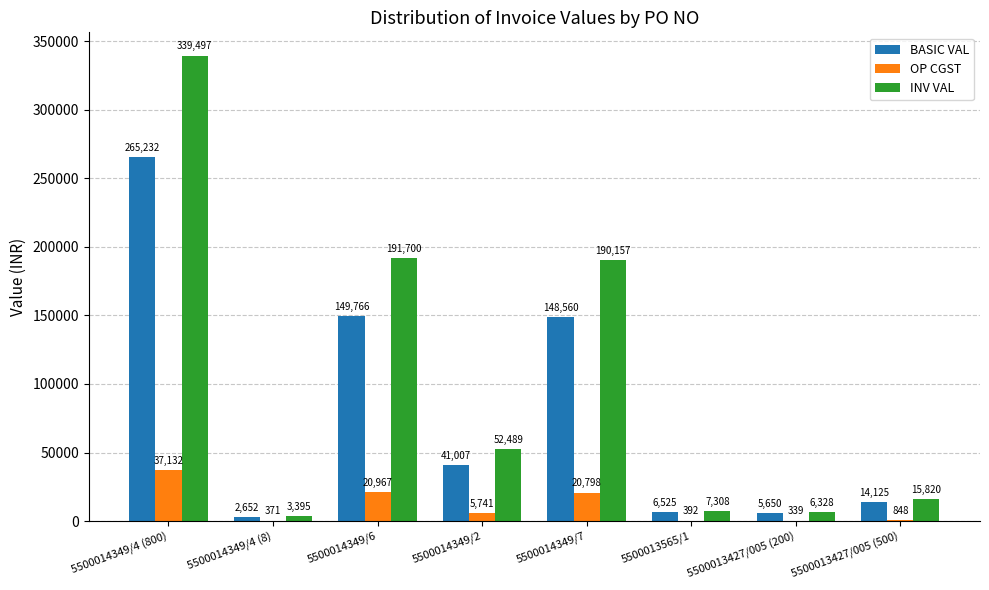

Between 5500014349/7 and 5500013427/005 (500), which series saw the biggest shift?

INV VAL